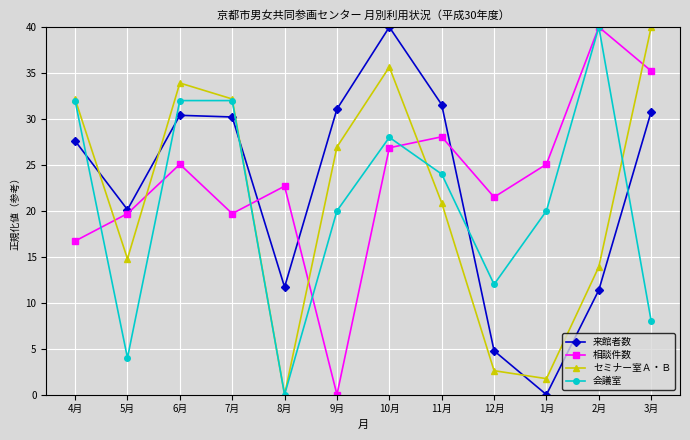

What is the sum of all セミナー室Ａ・Ｂ values?

254.8